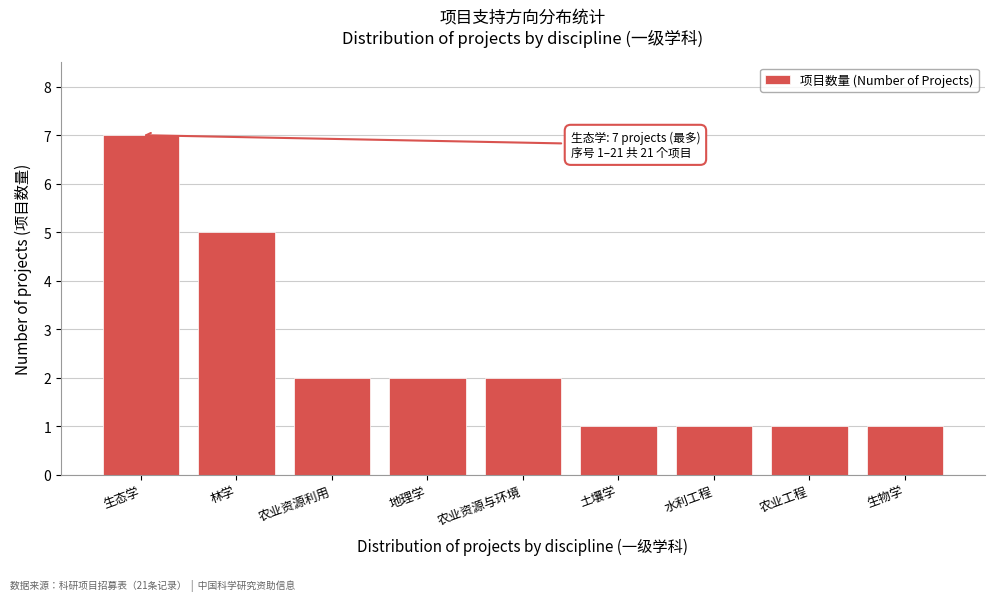

Reading left to right, extract all data points from this chart.

7	5	2	2	2	1	1	1	1